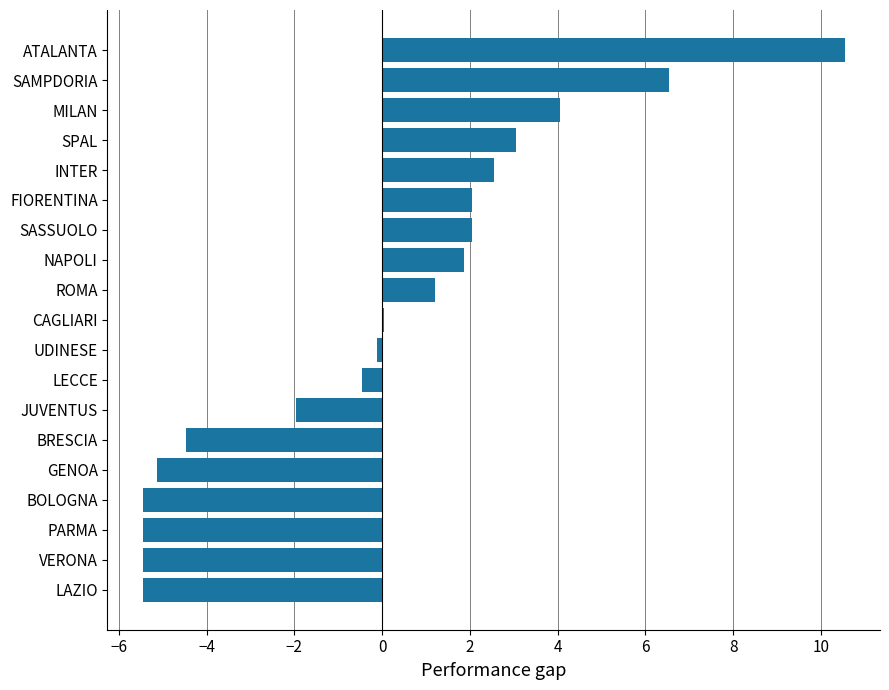

Count the number of categories in the chart.

19